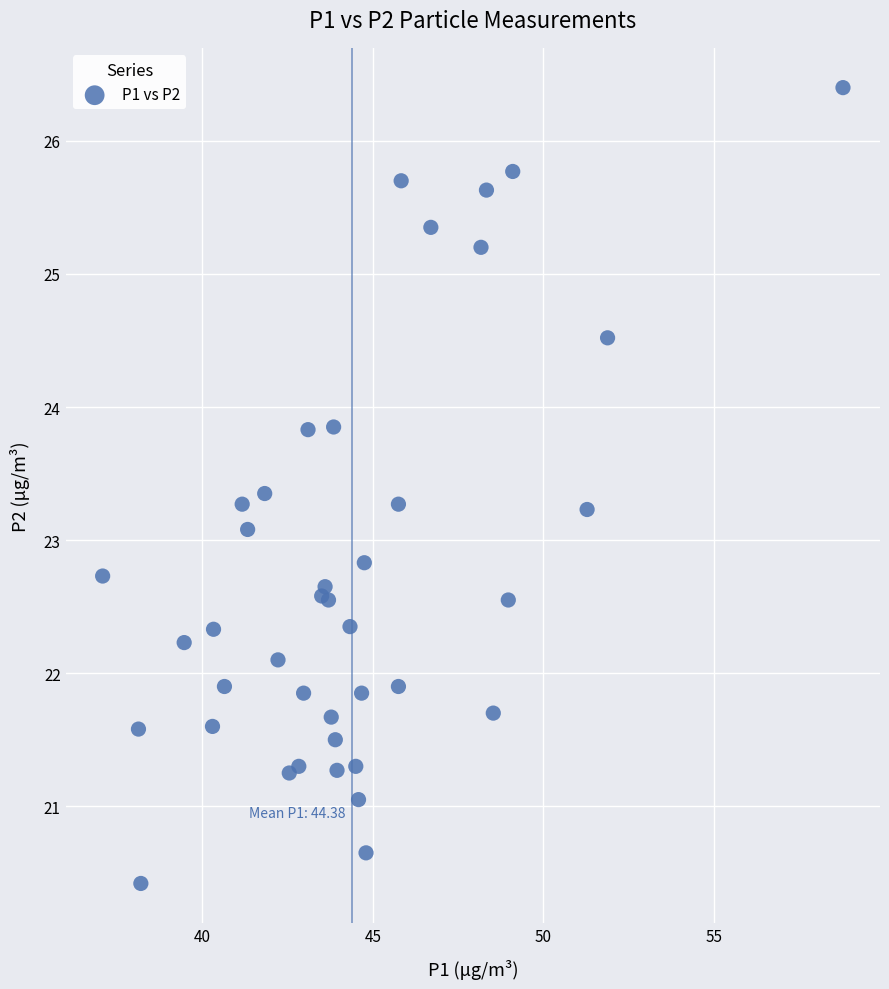

What Y value in the scatter plot is closest to 23?

23.1